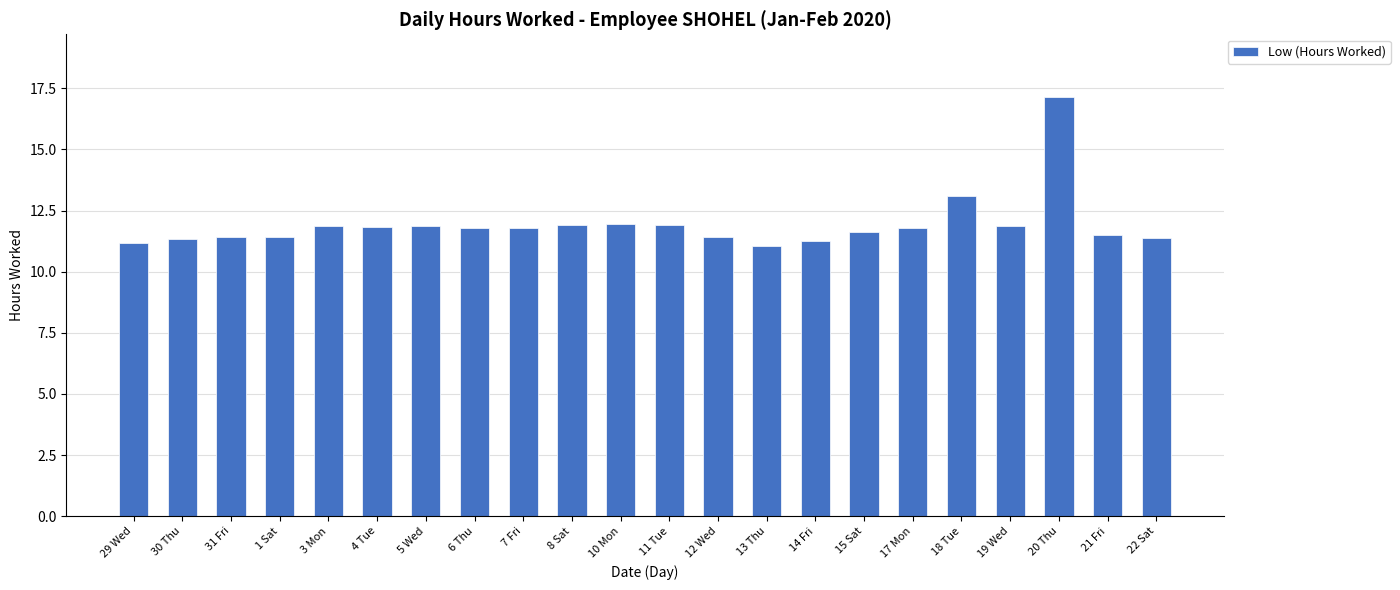

Is it true that the value at 13 Thu is 11.0?

True